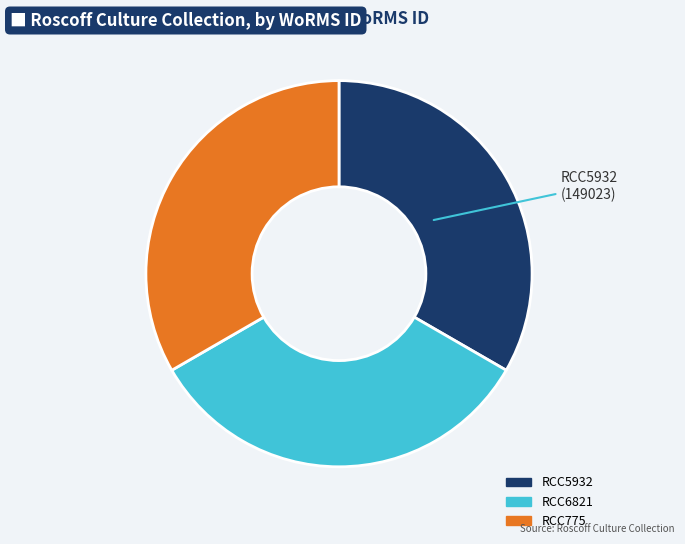

Is RCC5932 the majority of the pie?

No